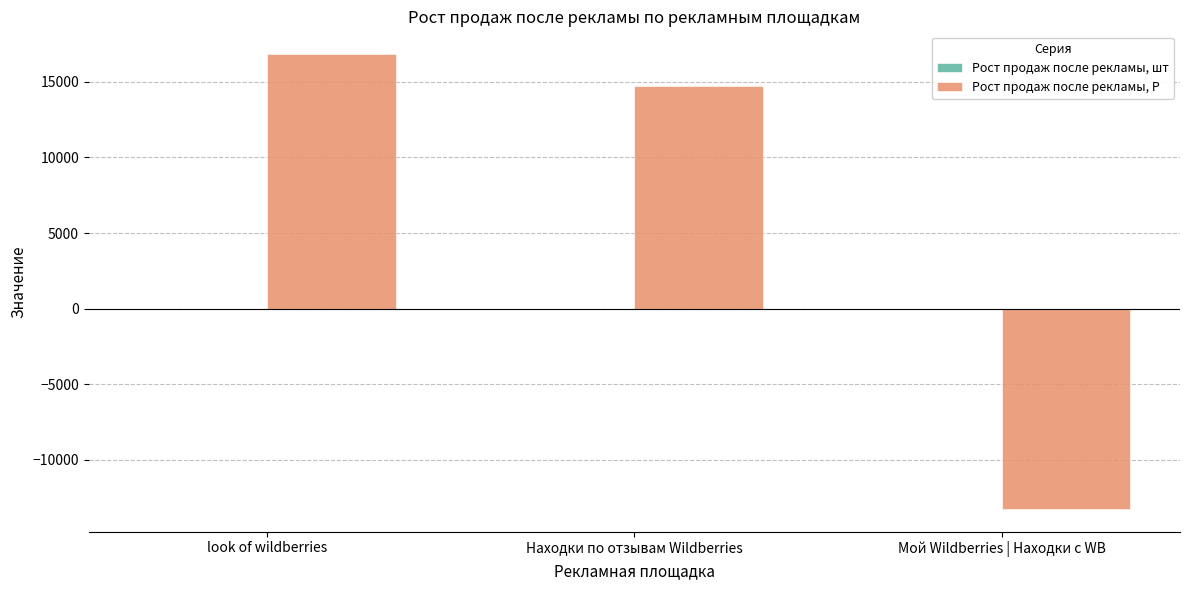

Where is Рост продаж после рекламы, Р nearest to the value 1792?

Находки по отзывам Wildberries